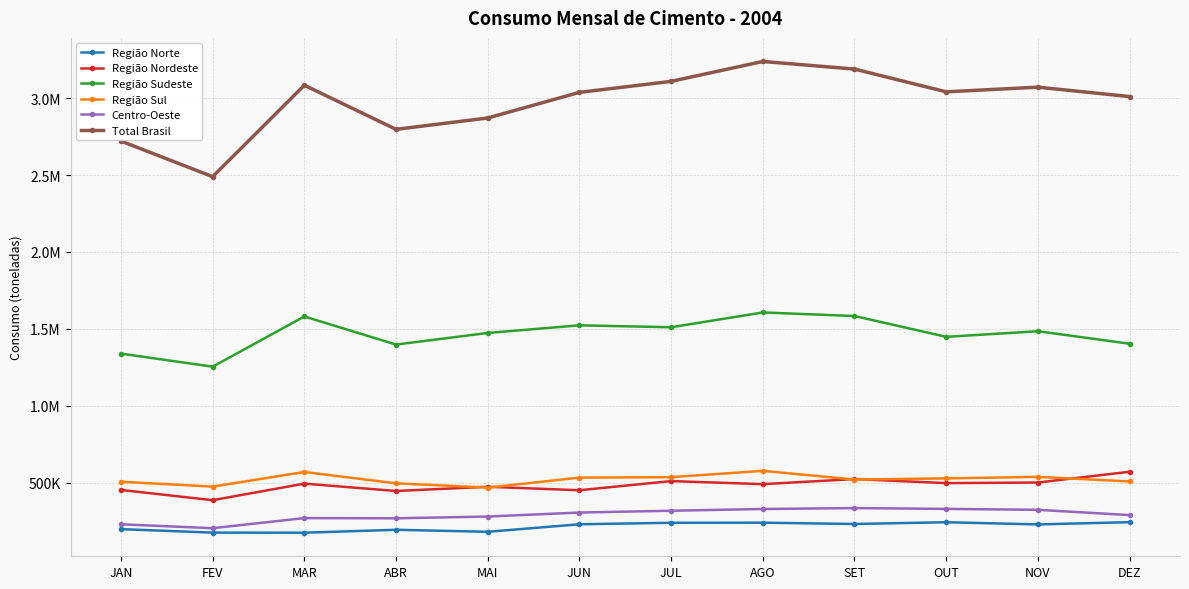

What is the sum of the Região Sul values at ABR and SET?

1014224.0